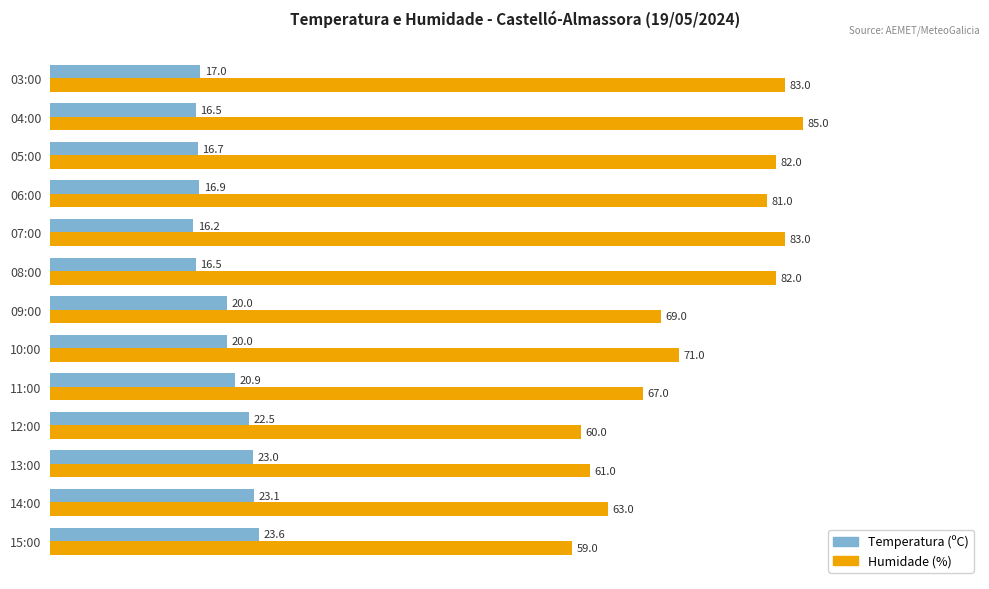

What is the difference between the highest and lowest values at 07:00?

66.8